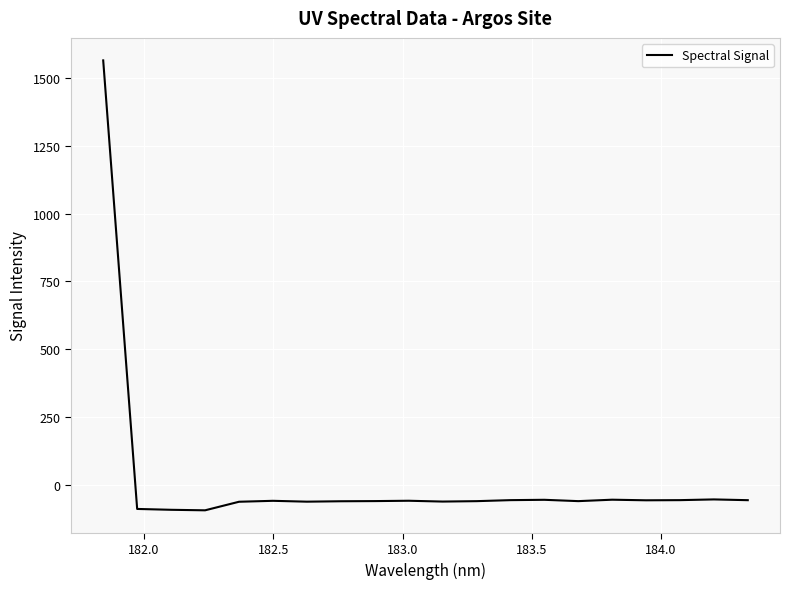

Does the chart have visible grid lines?

Yes